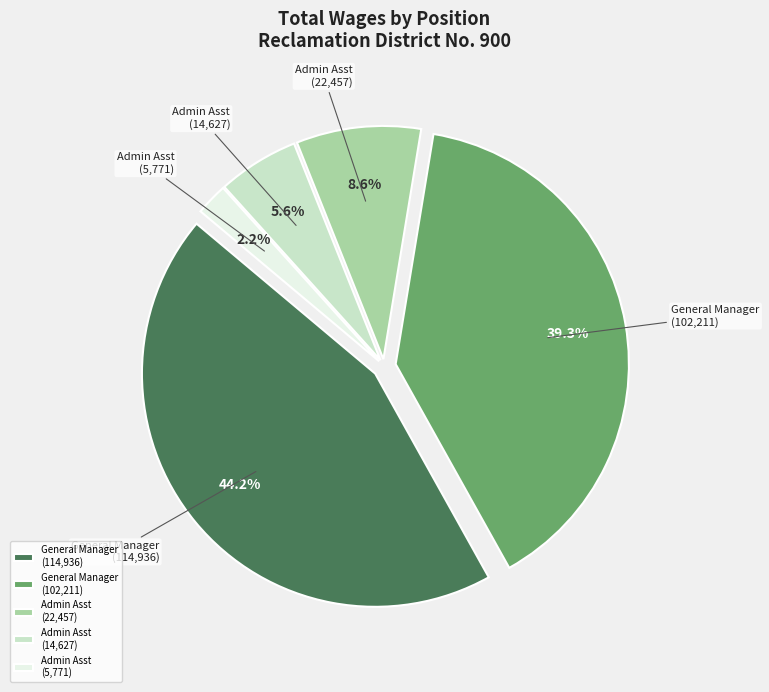

Does General Manager (114,936) account for over 50% of the chart?

No